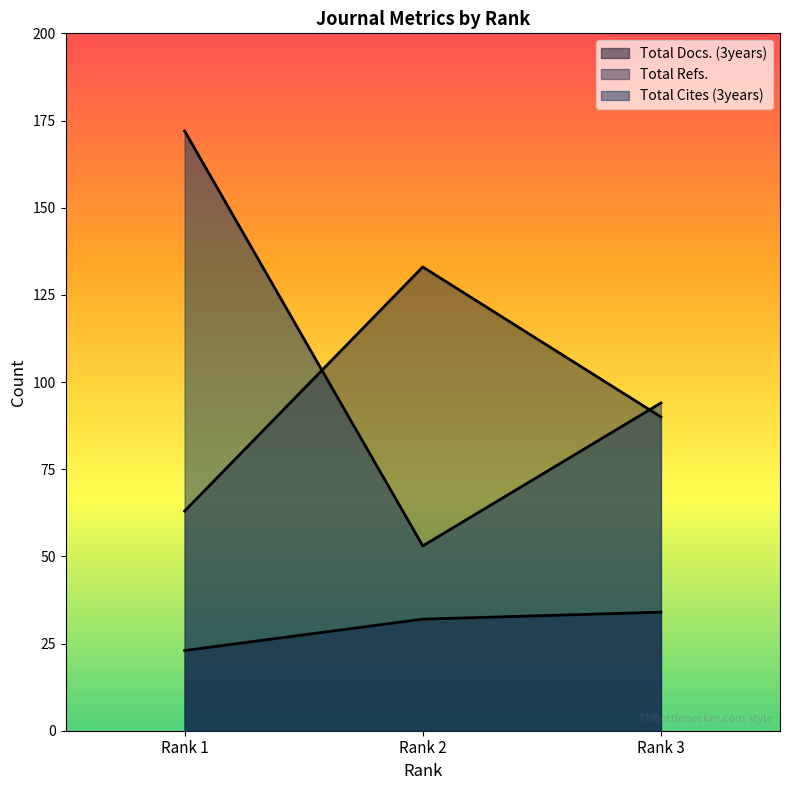

The Total Docs. (3years) series shows 23 at Rank 1. True or false?

True